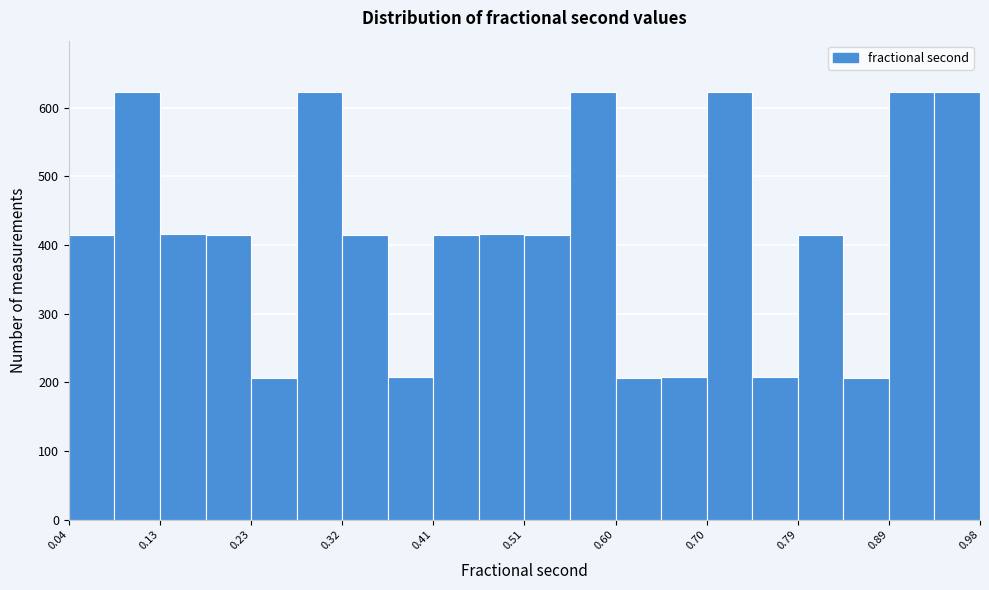

How tall is the bar that spans 0.18 to 0.23 on the x-axis? Neither the bar edges nor the heights are printed on the chart, so give them approximately, as read against the axes.

420